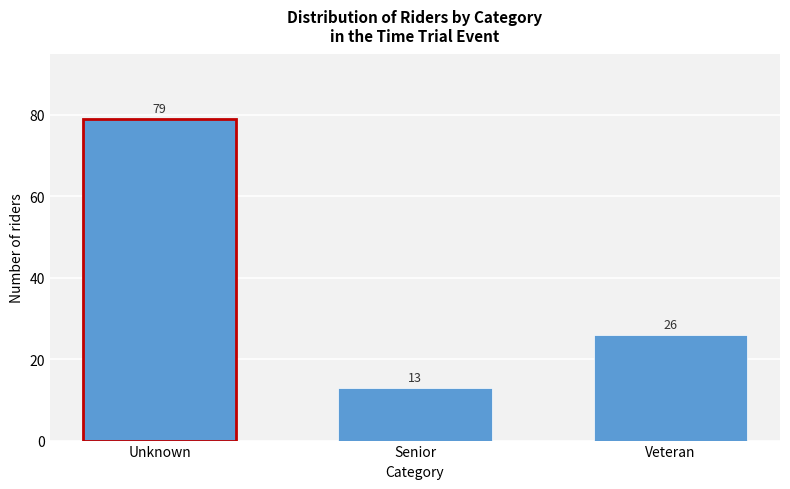

Reading left to right, list all the values displayed in this chart.

Unknown=79	Senior=13	Veteran=26